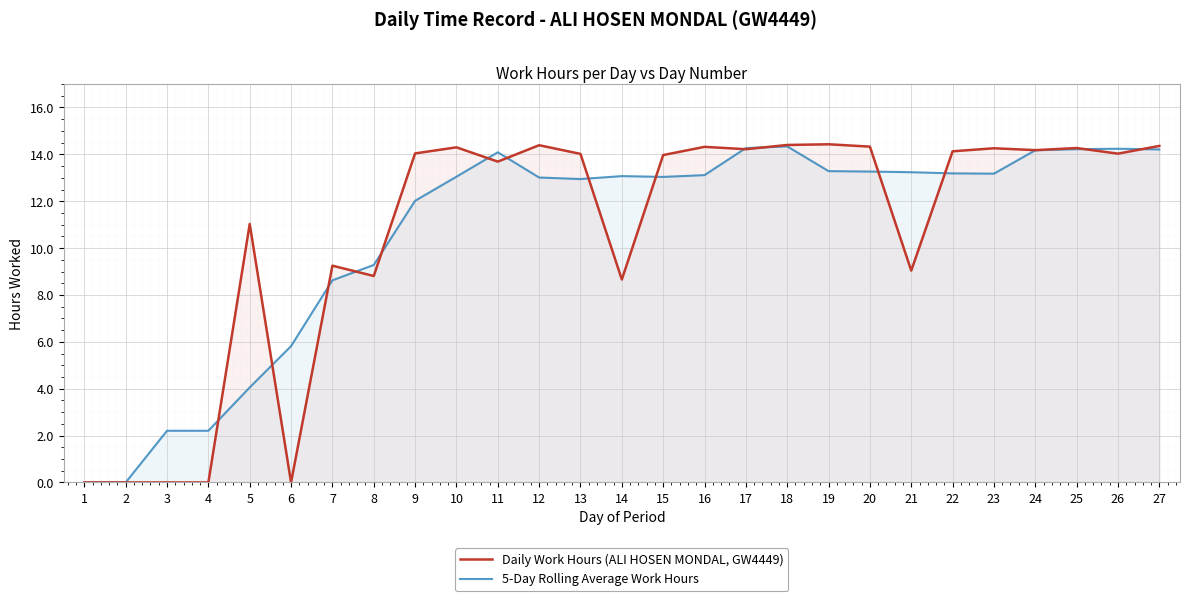

The value of Daily Work Hours (ALI HOSEN MONDAL, GW4449) at 7 is 9.2. True or false?

True